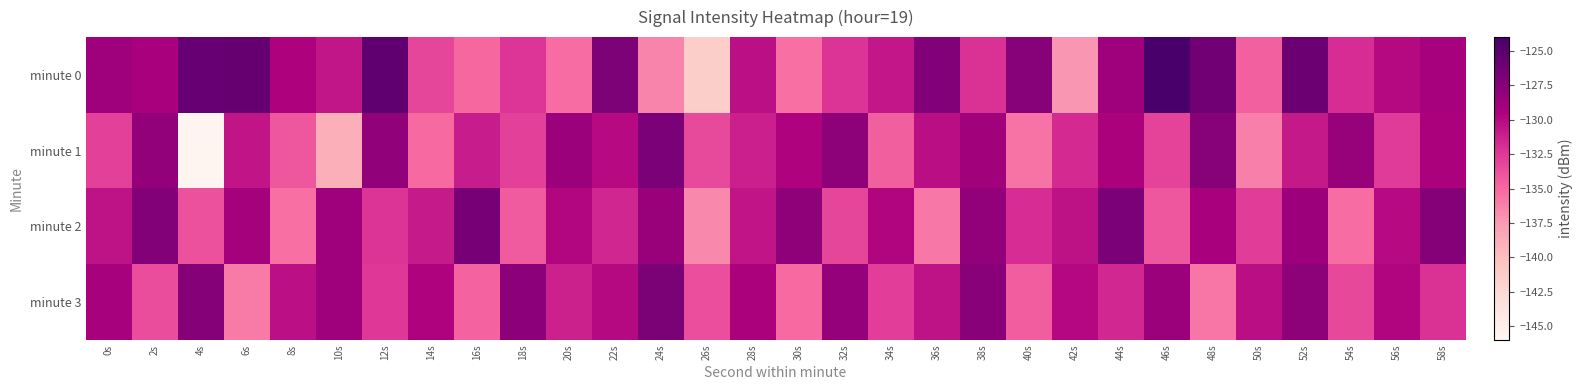

Reading left to right, list all the values displayed in this chart.

minute 0: 0s=-128.8	2s=-129.3	4s=-125.7	6s=-125.7	8s=-129.5	10s=-130.6	12s=-125.3	14s=-133.2	16s=-134.9	18s=-132.3	20s=-135.2	22s=-127.0	24s=-136.4	26s=-141.4	28s=-130.3	30s=-135.4	32s=-132.2	34s=-130.7	36s=-127.3	38s=-132.1	40s=-127.5	42s=-137.3	44s=-128.8	46s=-124.1	48s=-126.3	50s=-134.6	52s=-126.0	54s=-131.9	56s=-130.0	58s=-129.2
minute 1: 0s=-132.9	2s=-128.1	4s=-145.8	6s=-130.6	8s=-134.1	10s=-138.9	12s=-128.0	14s=-135.1	16s=-131.0	18s=-133.0	20s=-128.5	22s=-130.1	24s=-126.8	26s=-133.4	28s=-131.2	30s=-129.6	32s=-127.8	34s=-134.5	36s=-130.2	38s=-128.9	40s=-135.6	42s=-131.7	44s=-129.4	46s=-133.1	48s=-127.5	50s=-136.2	52s=-130.8	54s=-128.3	56s=-132.6	58s=-129.5
minute 2: 0s=-130.5	2s=-127.3	4s=-133.8	6s=-129.1	8s=-135.4	10s=-128.7	12s=-132.2	14s=-130.9	16s=-126.6	18s=-134.3	20s=-129.8	22s=-131.5	24s=-128.4	26s=-136.7	28s=-130.6	30s=-127.9	32s=-133.2	34s=-129.7	36s=-135.8	38s=-128.1	40s=-131.9	42s=-130.4	44s=-126.8	46s=-134.1	48s=-129.3	50s=-132.7	52s=-128.6	54s=-135.2	56s=-130.1	58s=-127.4
minute 3: 0s=-129.2	2s=-133.6	4s=-127.4	6s=-135.9	8s=-130.3	10s=-128.8	12s=-132.5	14s=-129.6	16s=-134.8	18s=-127.7	20s=-131.3	22s=-130.0	24s=-126.9	26s=-133.7	28s=-129.4	30s=-135.1	32s=-128.2	34s=-132.8	36s=-130.5	38s=-127.6	40s=-134.4	42s=-129.9	44s=-131.6	46s=-128.5	48s=-135.7	50s=-130.2	52s=-127.8	54s=-133.3	56s=-129.7	58s=-132.1